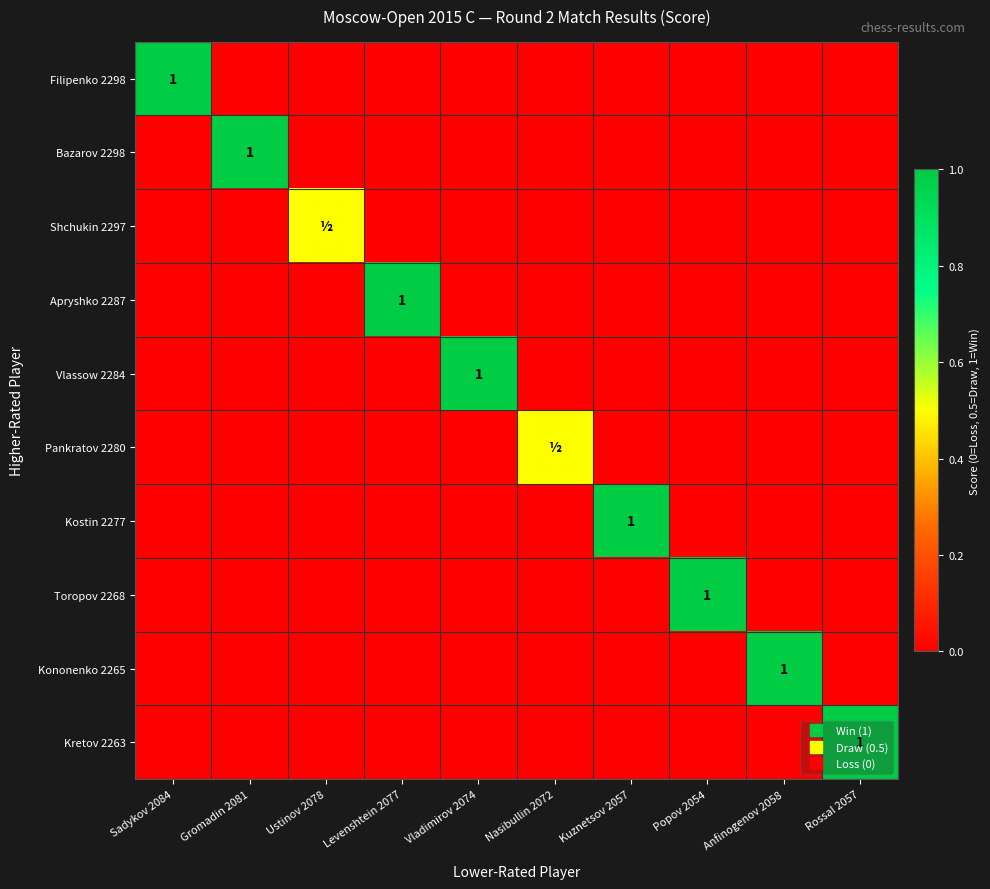

What is the difference between the highest and lowest values at Kuznetsov 2057?

1.0